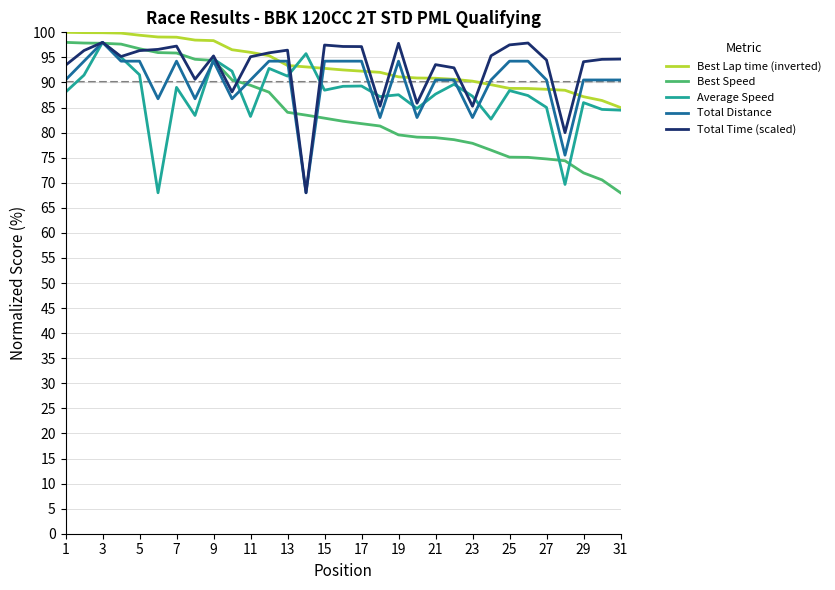

What is the highest value of the Best Lap time (inverted) series?

100.0